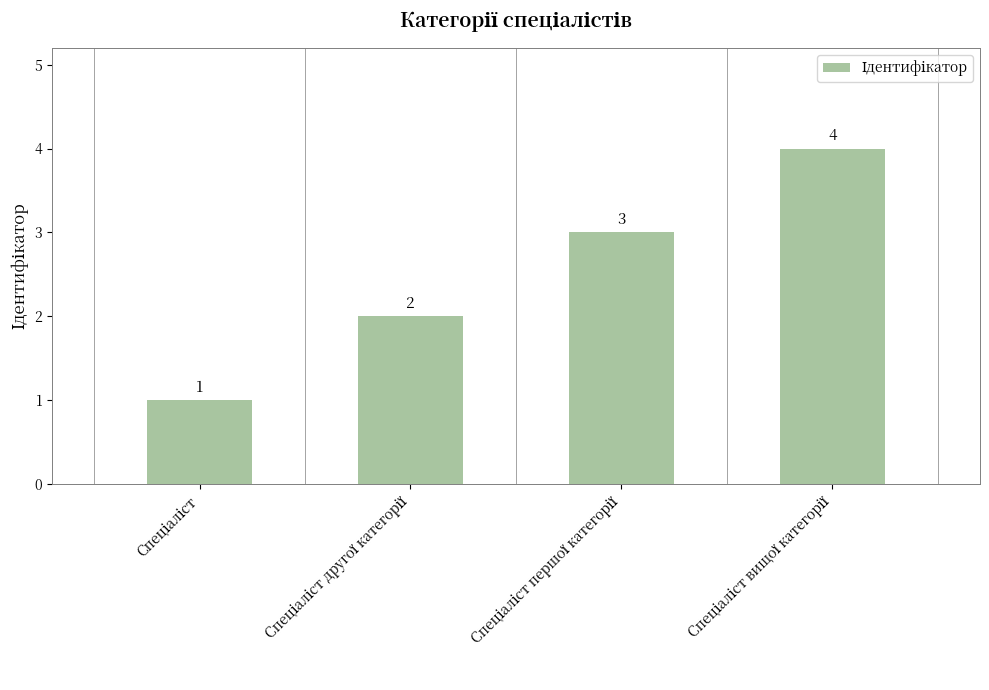

Does the chart contain stacked bars?

No